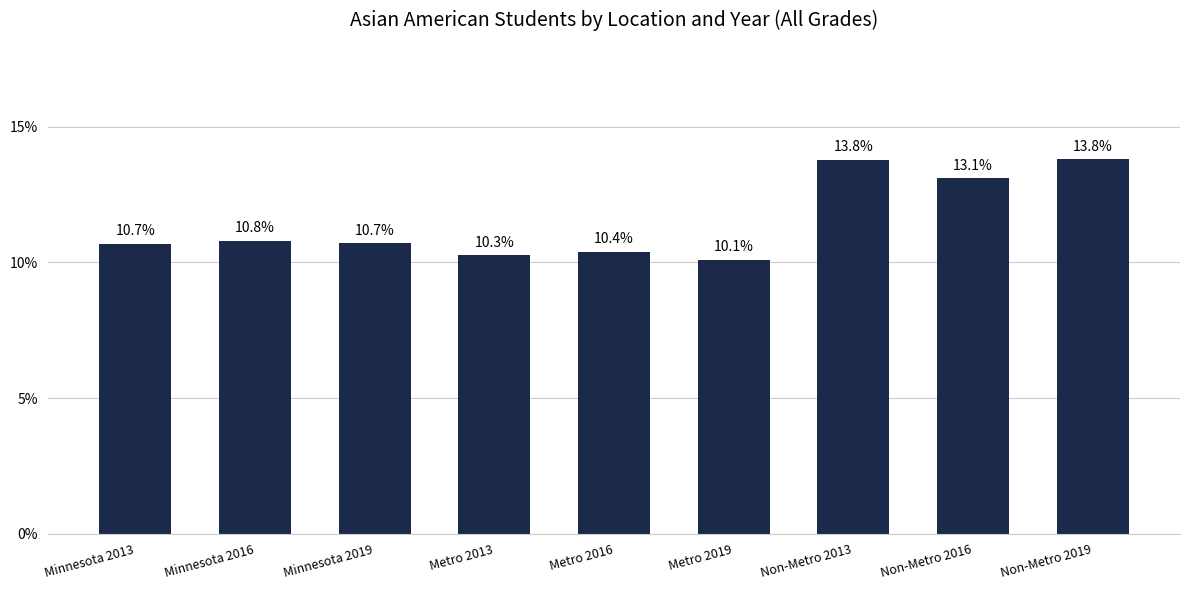

Does the chart contain any negative values?

No